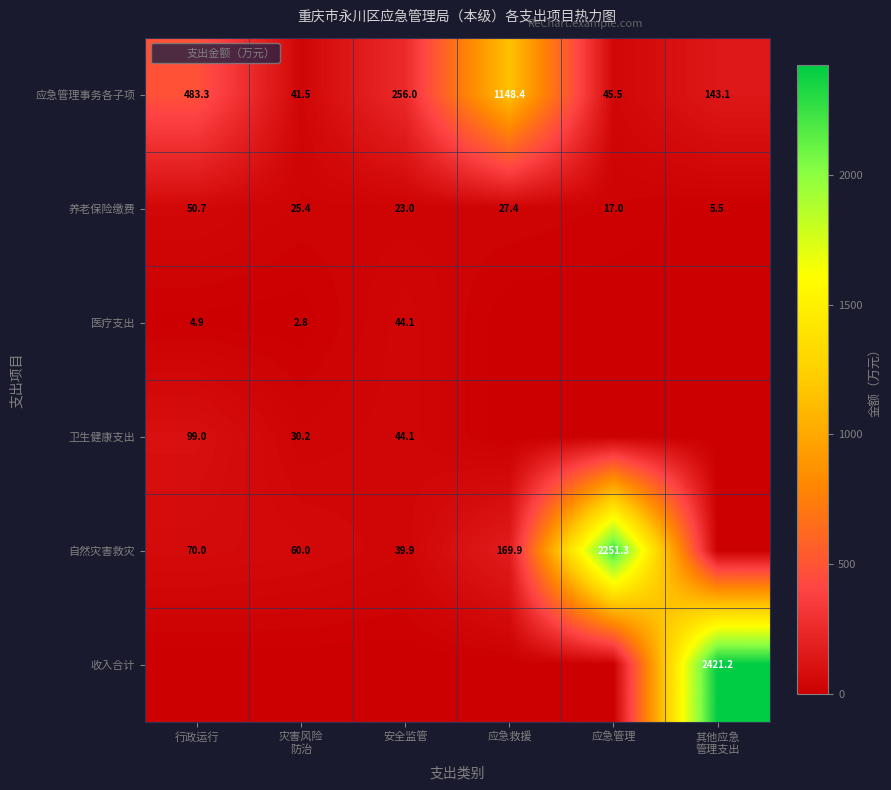

How many series are shown in this chart?

6